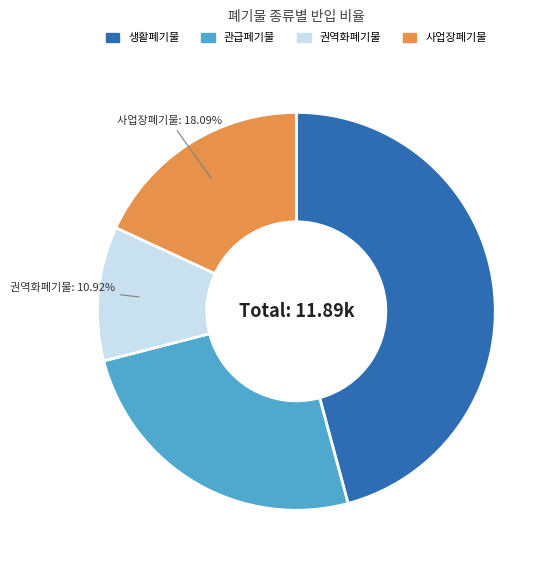

Combined, do 관급폐기물 and 권역화폐기물 account for over 50%?

No